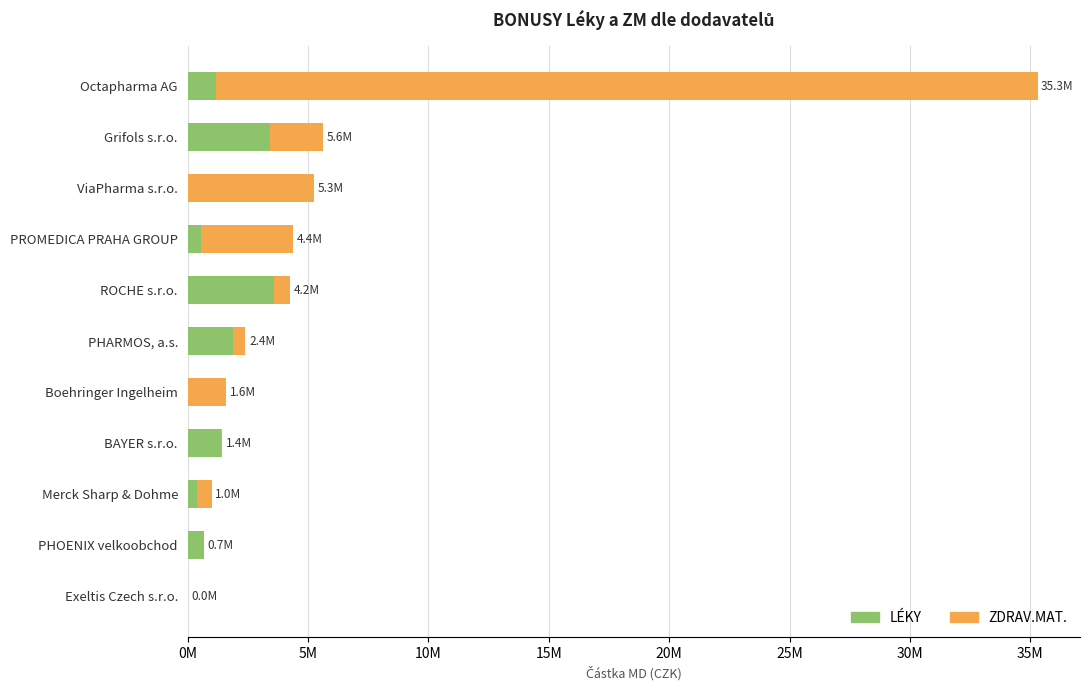

Which series has the widest spread of values?

ZDRAV.MAT.